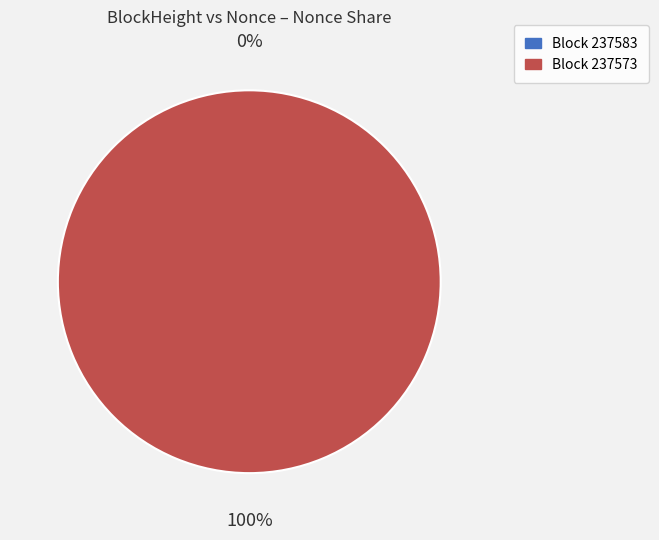

What is the smallest slice in the pie chart?

237583